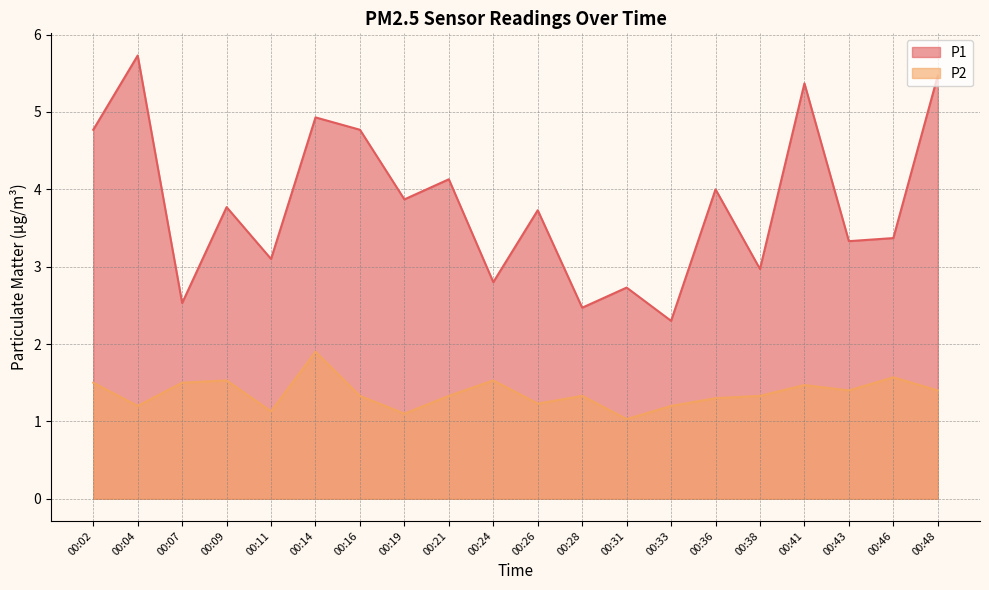

Rank the series by their average value, from lowest to highest.

P2, P1